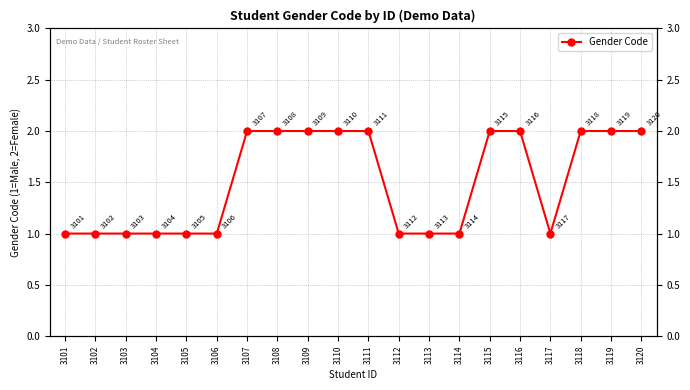

Count the number of categories in the chart.

20